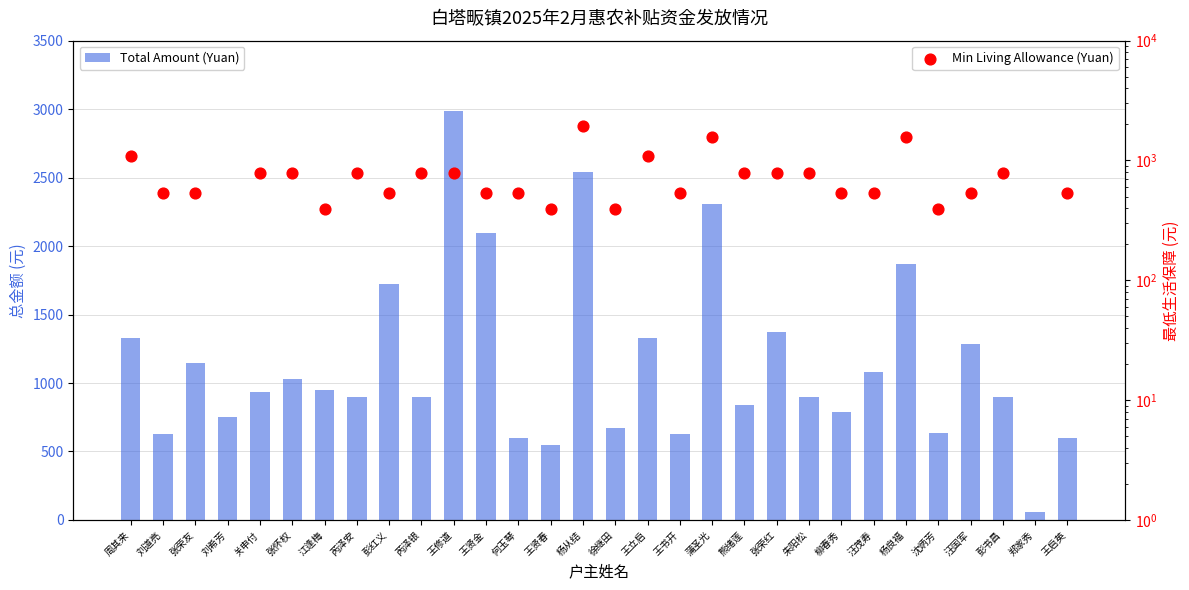

Which series reaches the maximum Y coordinate?

Total Amount (Yuan)